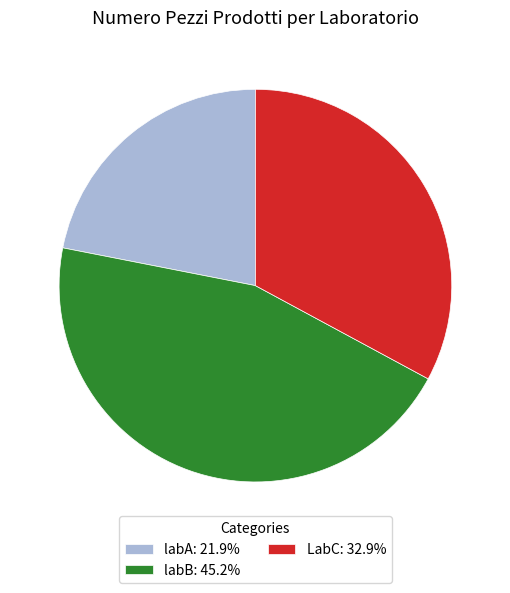

Is it true that labA is 12% of the pie?

False